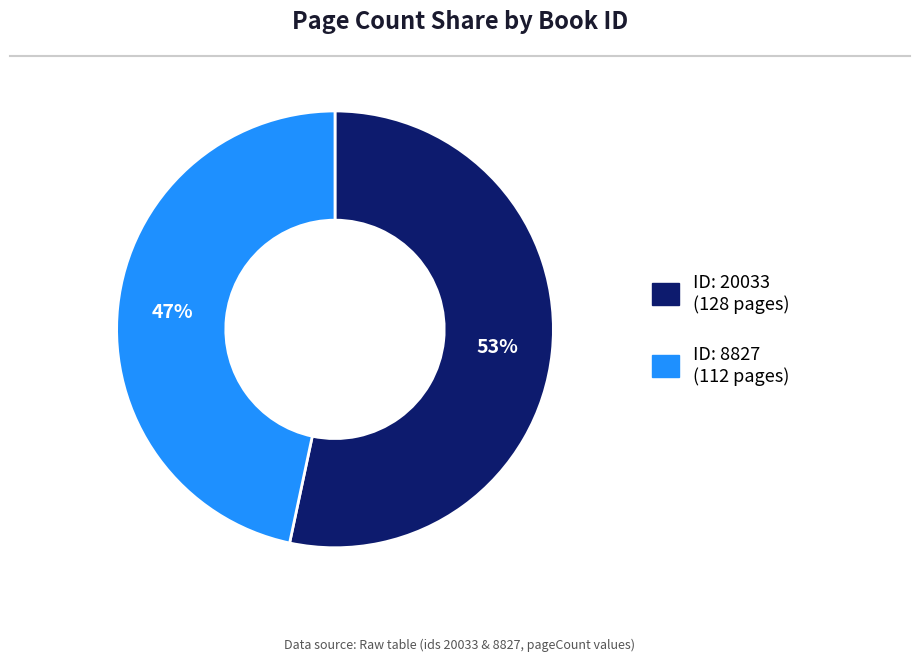

Does any single category account for the majority?

Yes